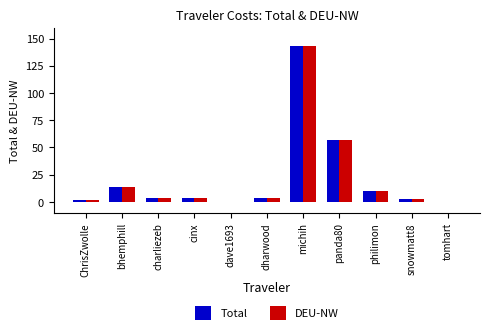

True or false: DEU-NW has a value of 10.3 at philimon.

True